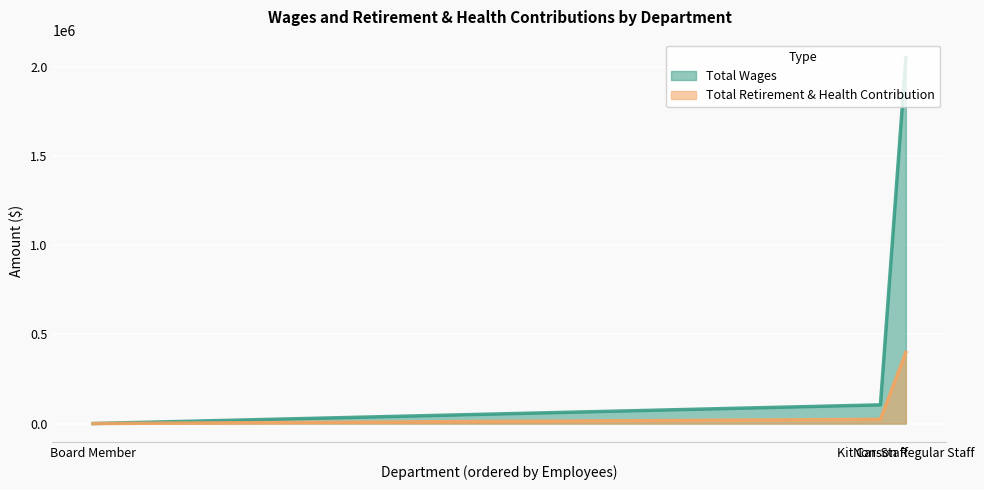

Does the chart display data point markers on the line(s)?

No